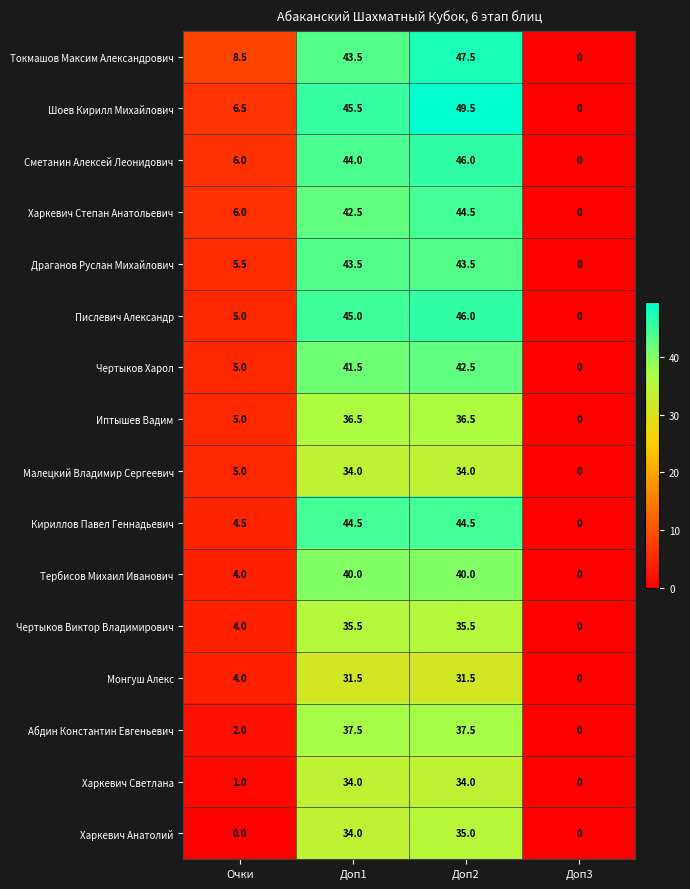

What is the difference between the second highest and minimum values in the Иптышев Вадим series?

36.5